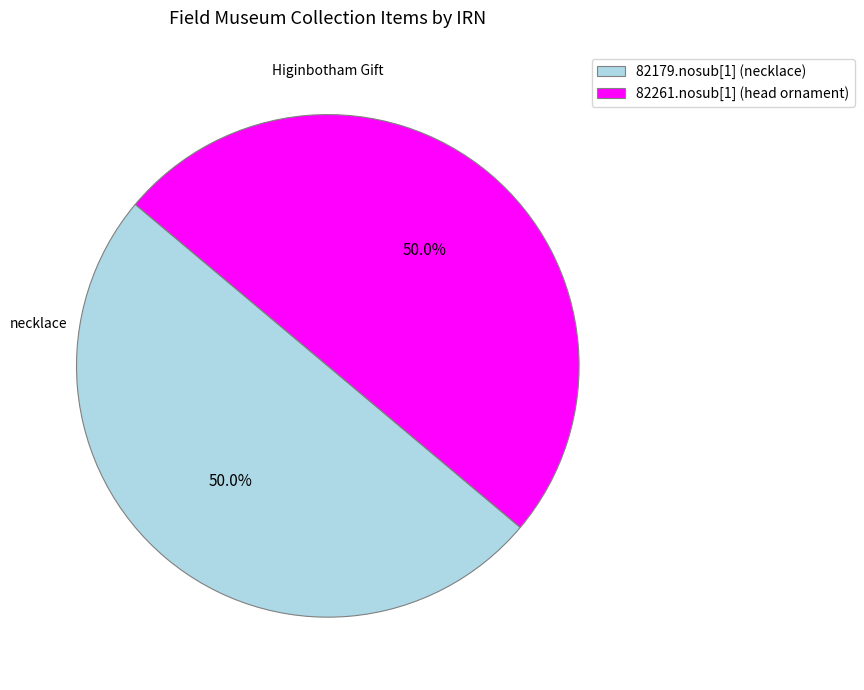

To the nearest percent, what is the combined percentage of 82179.nosub[1] (necklace) and 82261.nosub[1] (head ornament)?

100%